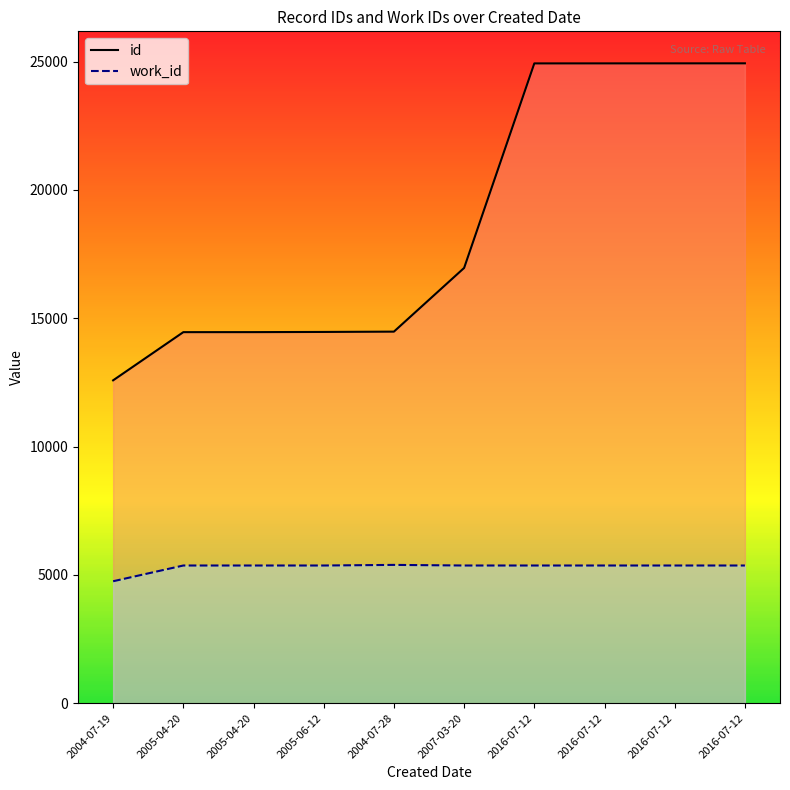

At which category does the chart reach its minimum across all series?

2004-07-19